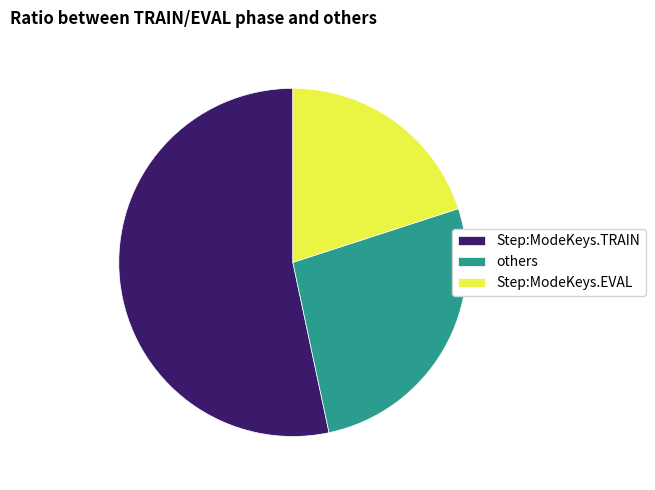

How many slices are in this pie chart?

3